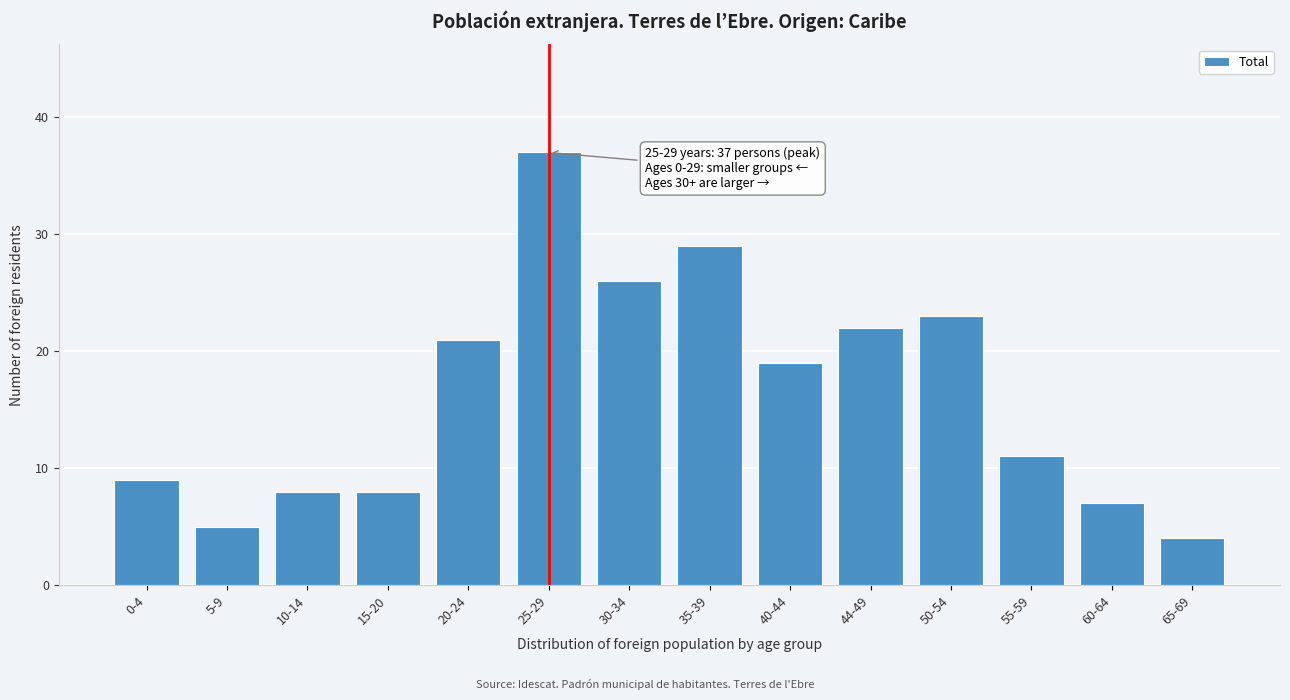

Reading left to right, what are all the values shown in this chart?

0-4=9	5-9=5	10-14=8	15-20=8	20-24=21	25-29=37	30-34=26	35-39=29	40-44=19	44-49=22	50-54=23	55-59=11	60-64=7	65-69=4